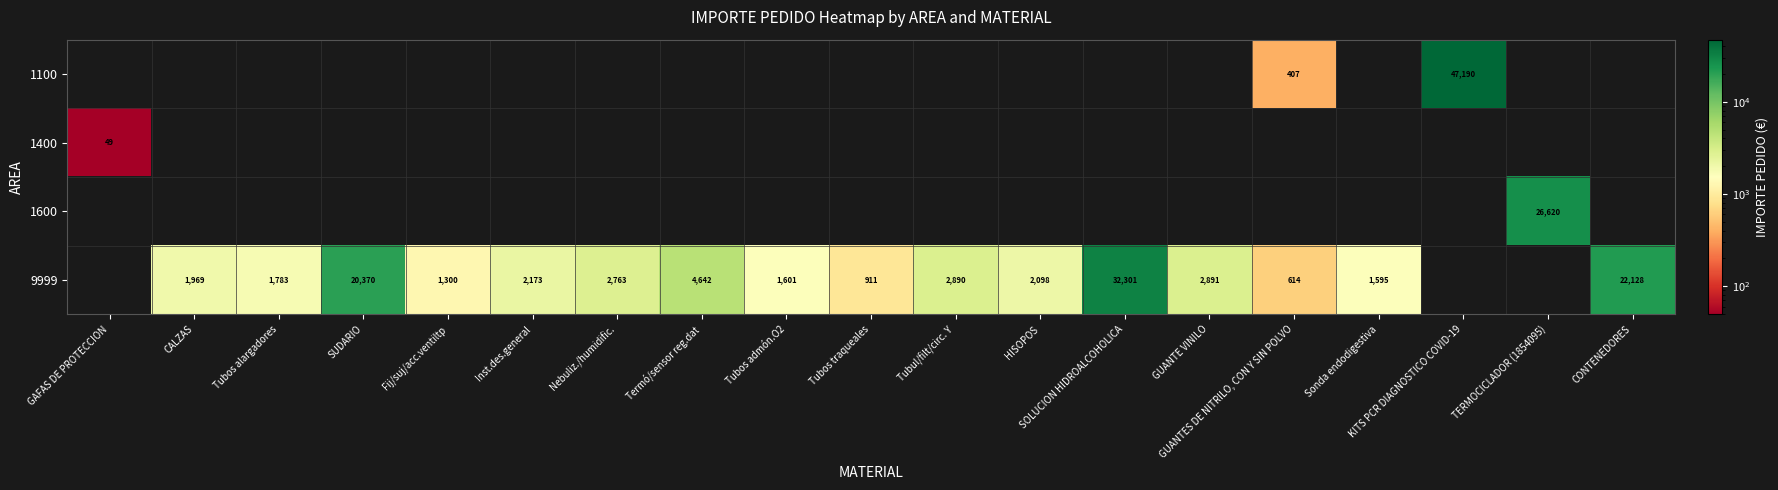

Is it true that 9999 equals 3998 at Tubul/filt/circ. Y?

False